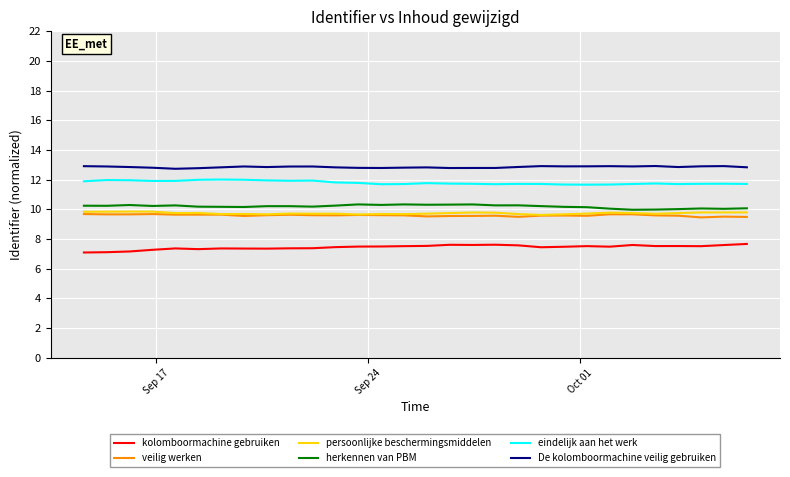

At how many categories does at least one series exceed 10?

30